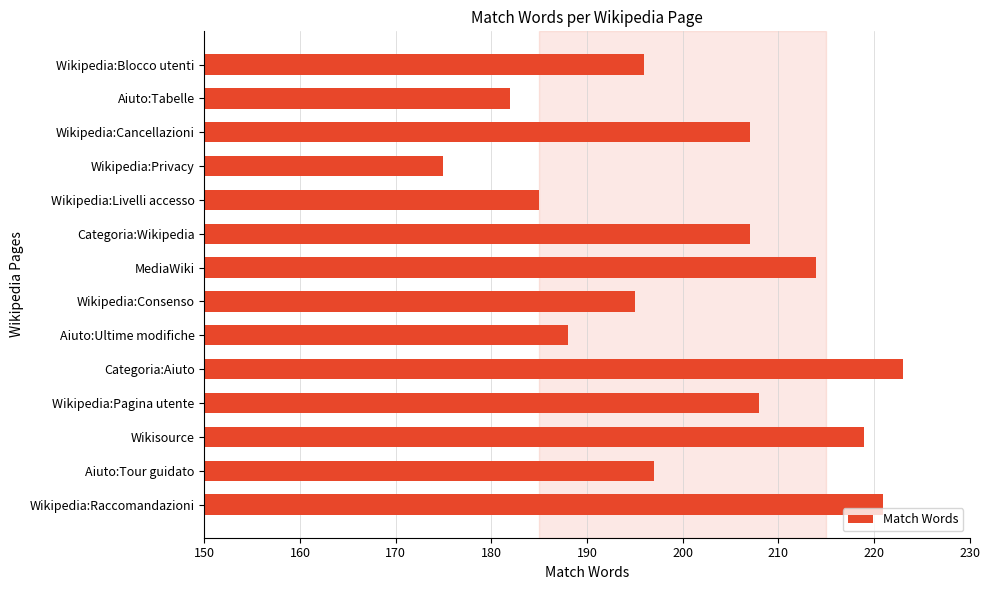

Reading bottom to top, what are all the values shown in this chart?

Wikipedia:Raccomandazioni=221	Aiuto:Tour guidato=197	Wikisource=219	Wikipedia:Pagina utente=208	Categoria:Aiuto=223	Aiuto:Ultime modifiche=188	Wikipedia:Consenso=195	MediaWiki=214	Categoria:Wikipedia=207	Wikipedia:Livelli accesso=185	Wikipedia:Privacy=175	Wikipedia:Cancellazioni=207	Aiuto:Tabelle=182	Wikipedia:Blocco utenti=196